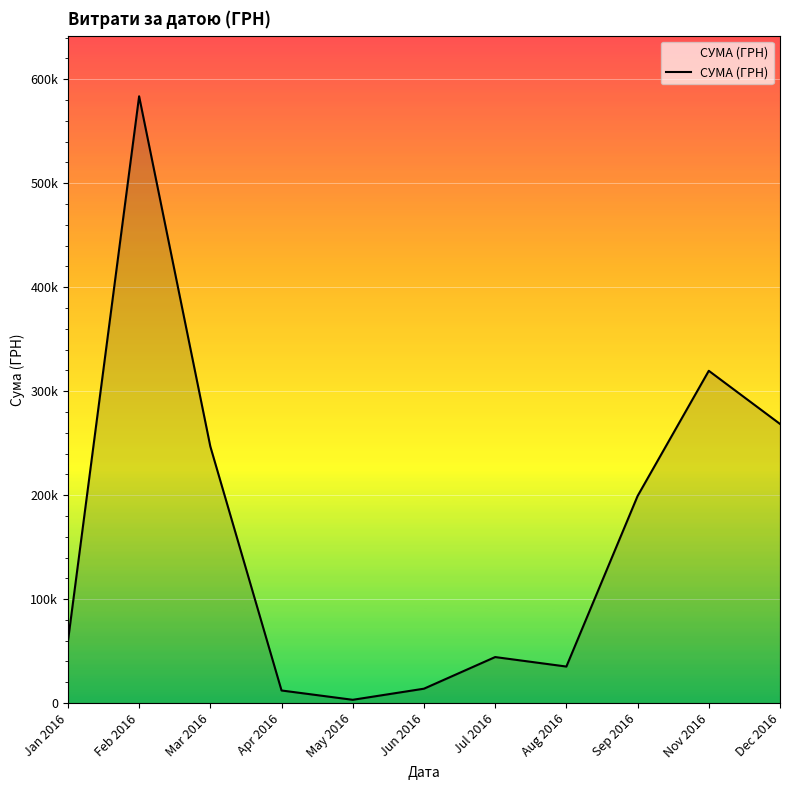

What is the minimum value shown in the chart?

3157.1